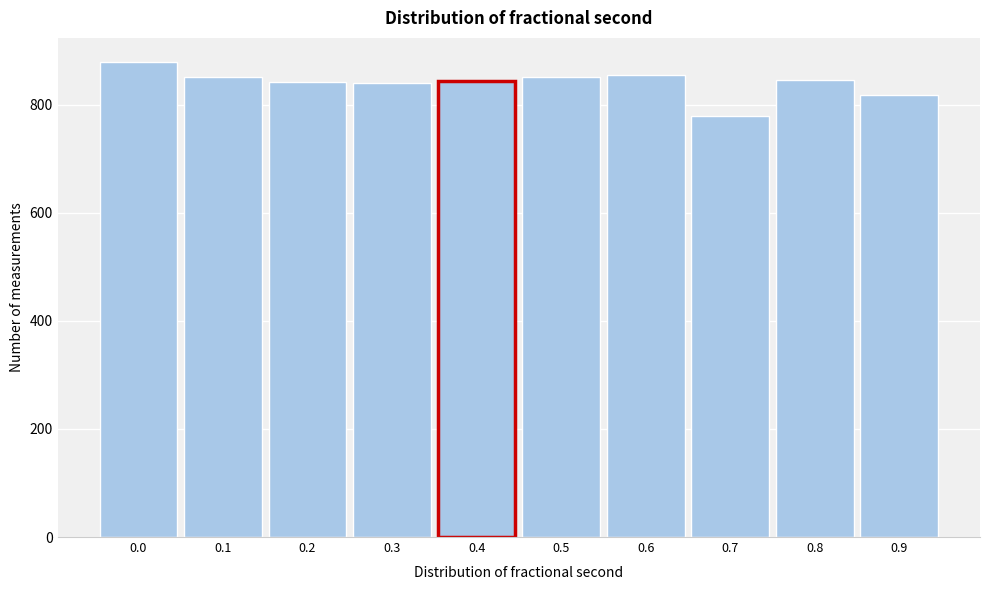

What is the difference between the values at 0.0 and 0.8?

34